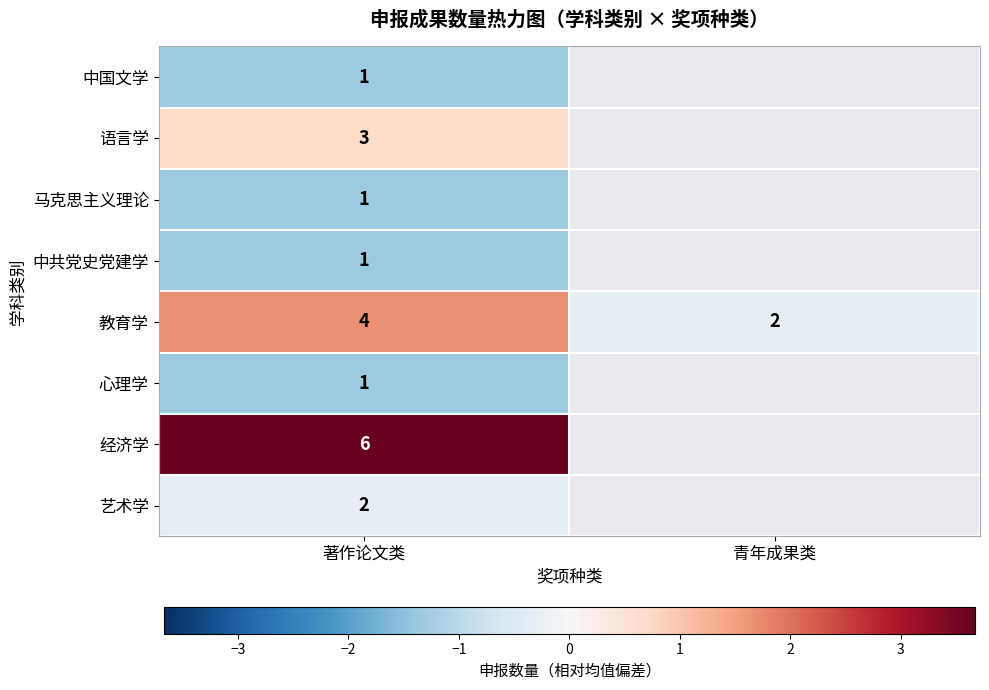

Is the value of 马克思主义理论 at 著作论文类 greater than the value of 教育学 at 青年成果类?

No